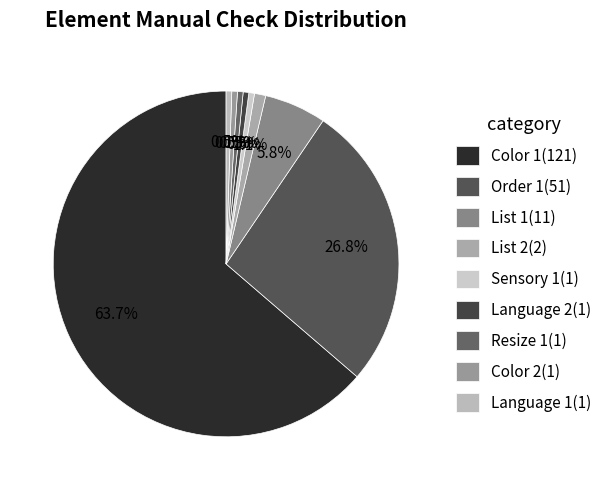

Combined, do Language 1 and Color 2 account for over 50%?

No